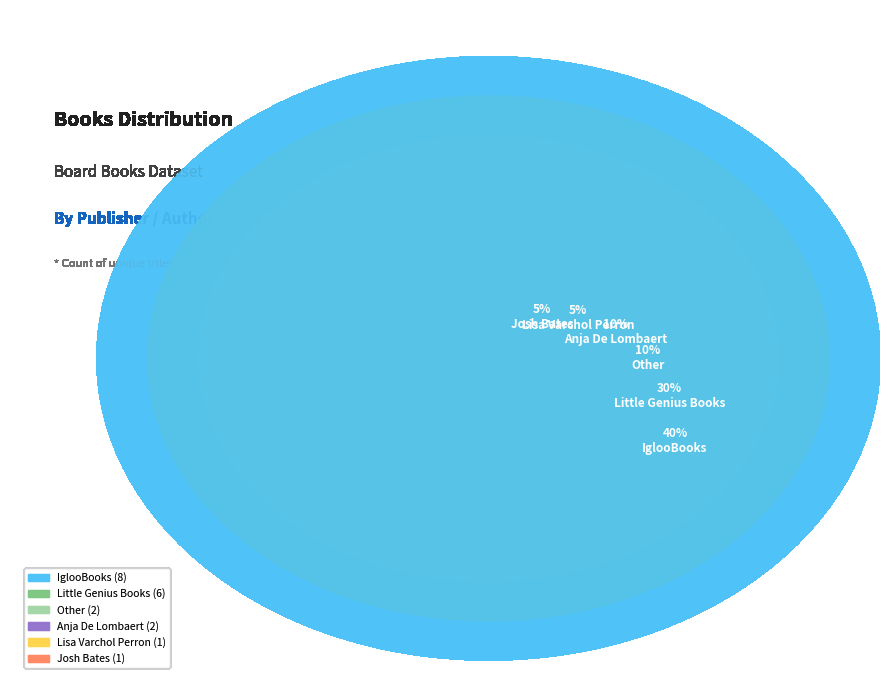

To the nearest percent, what portion does Anja De Lombaert represent?

10%